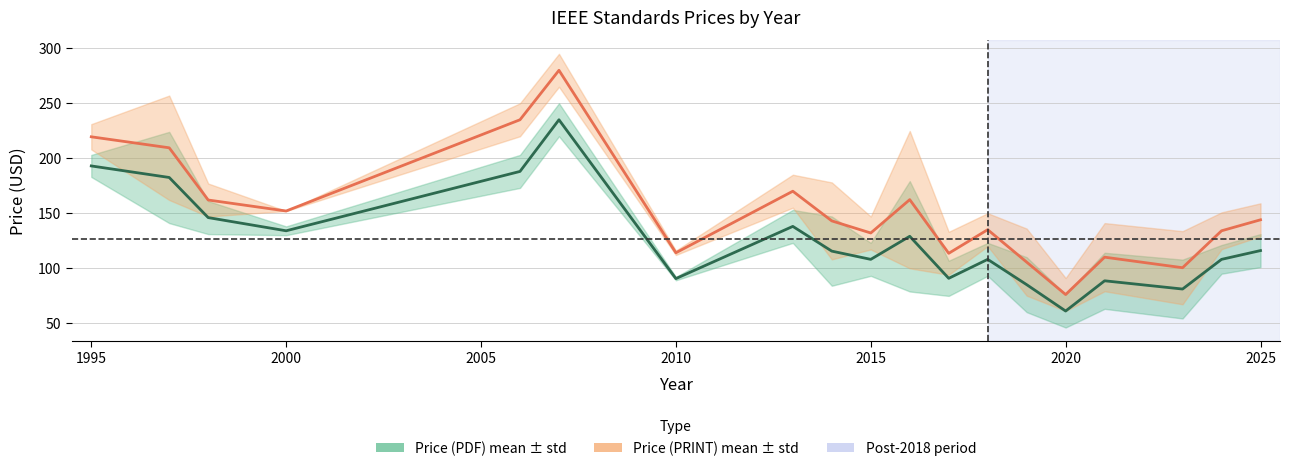

What is the difference between the maximum and minimum values in the Price (PDF) series?

177